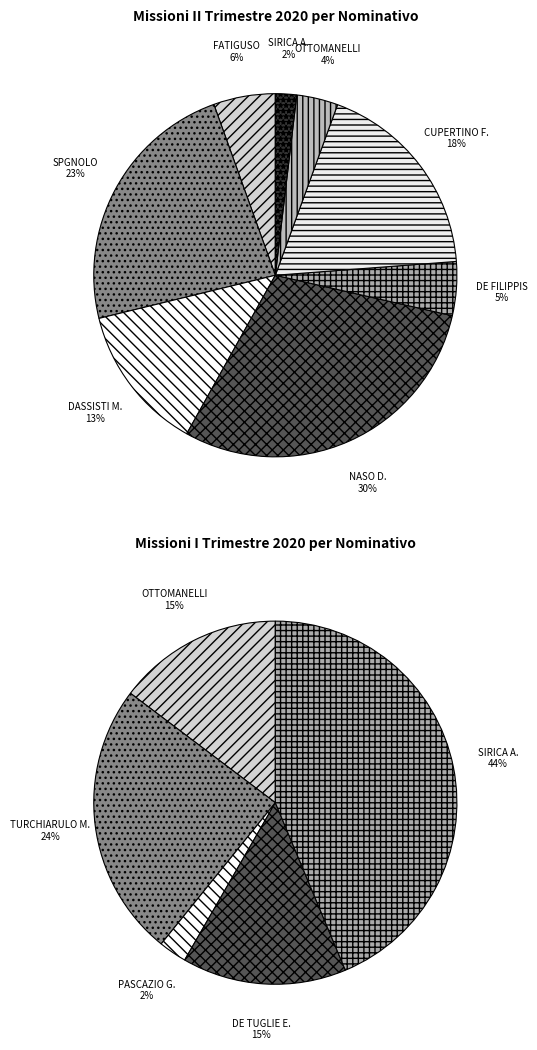

Is there a majority slice in this chart?

No